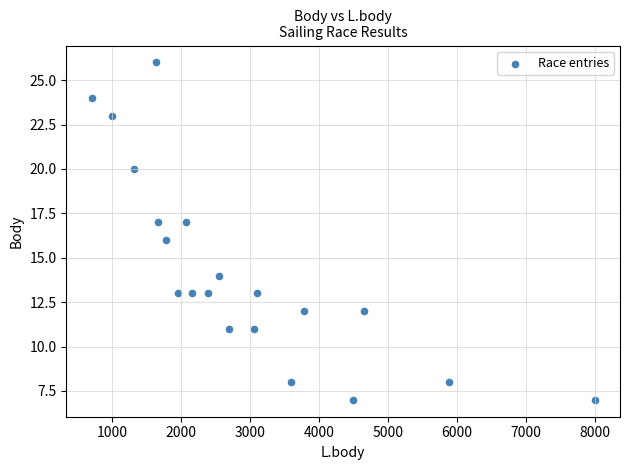

What is the range of Y values (max minus min)?

19